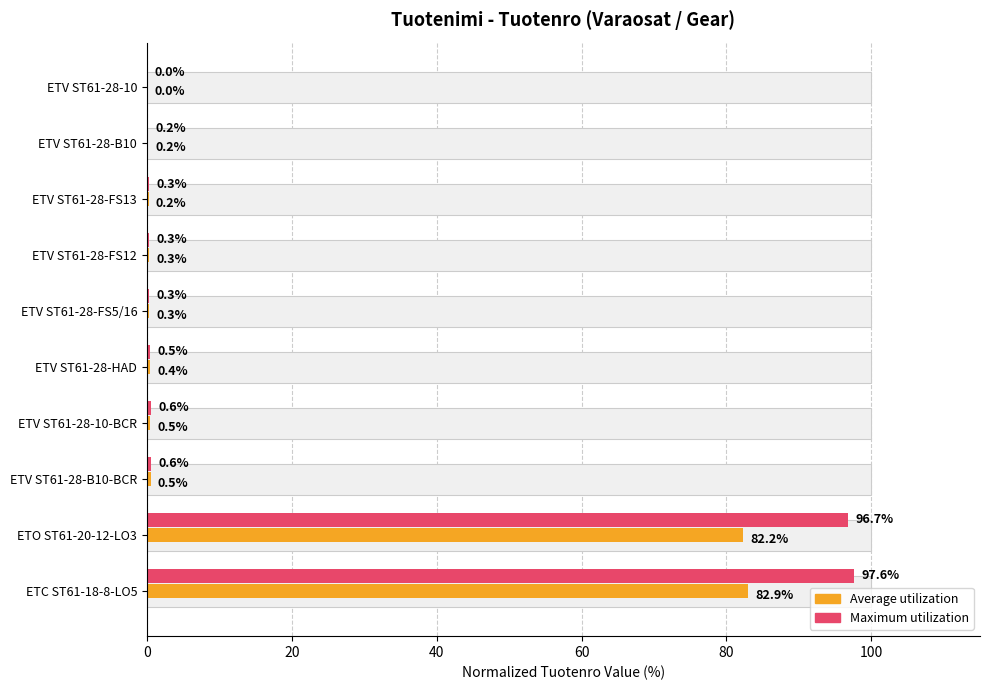

True or false: Average utilization has a value of 29.2 at ETC ST61-18-8-LO5.

False